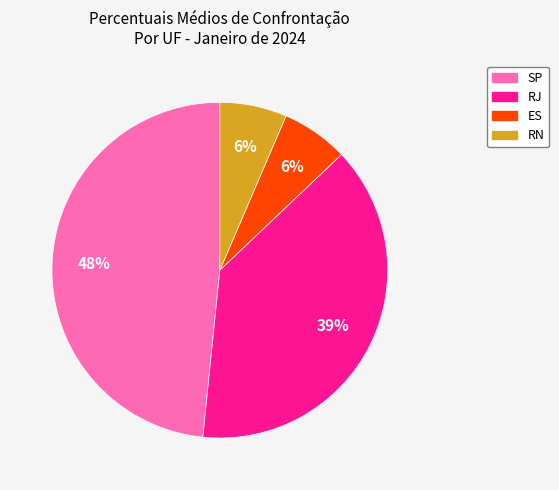

To the nearest percent, what is the difference between the largest and smallest slice percentages?

42%